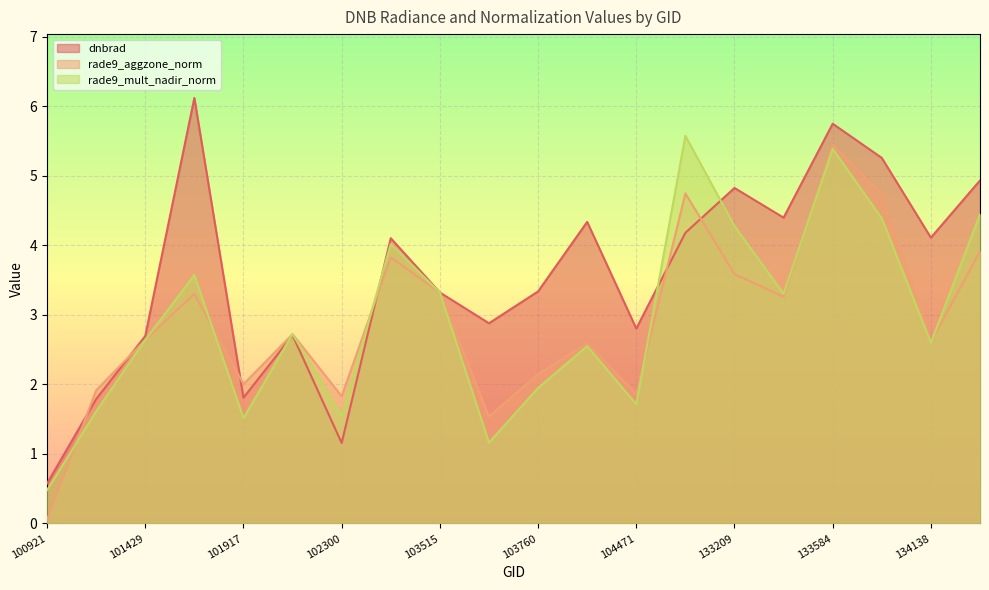

Reading right to left, what are all the values shown in this chart?

dnbrad: 134322=4.9	134138=4.1	133762=5.3	133584=5.8	133404=4.4	133209=4.8	132847=4.2	104471=2.8	103988=4.3	103760=3.3	103642=2.9	103515=3.3	103396=4.1	102300=1.2	102179=2.7	101917=1.8	101805=6.1	101429=2.7	101303=1.8	100921=0.6
rade9_aggzone_norm: 134322=3.9	134138=2.6	133762=4.7	133584=5.4	133404=3.3	133209=3.6	132847=4.7	104471=1.9	103988=2.6	103760=2.2	103642=1.5	103515=3.3	103396=3.8	102300=1.8	102179=2.7	101917=2.0	101805=3.3	101429=2.6	101303=1.9	100921=0.1
rade9_mult_nadir_norm: 134322=4.4	134138=2.6	133762=4.4	133584=5.4	133404=3.3	133209=4.3	132847=5.6	104471=1.7	103988=2.6	103760=1.9	103642=1.2	103515=3.3	103396=4.0	102300=1.5	102179=2.7	101917=1.5	101805=3.6	101429=2.6	101303=1.6	100921=0.5